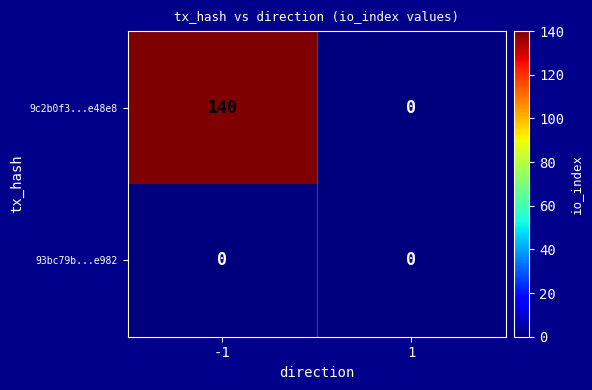

Reading left to right, extract all data points from this chart.

9c2b0f3...e48e8: 140	0
93bc79b...e982: 0	0